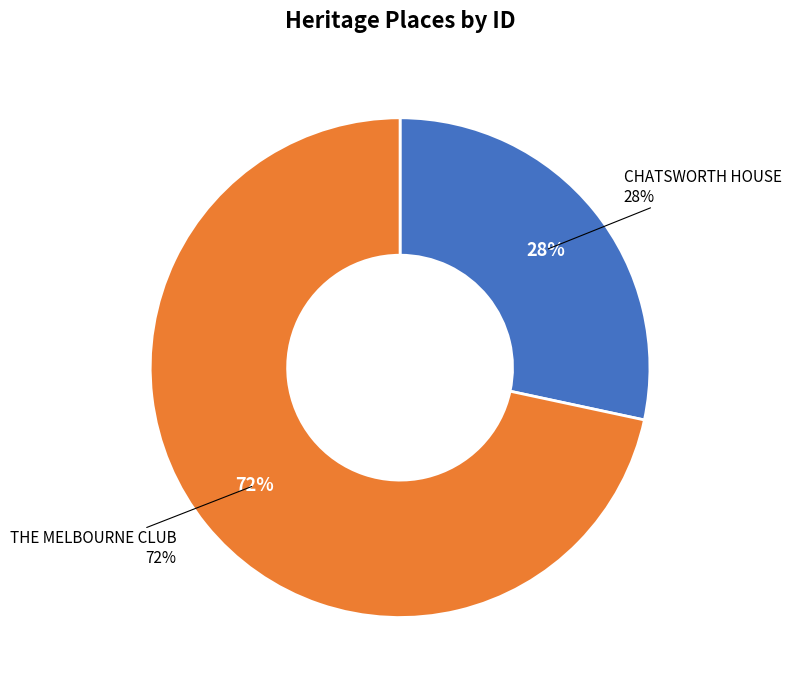

To the nearest percent, what percentage of the pie is CHATSWORTH HOUSE?

28%